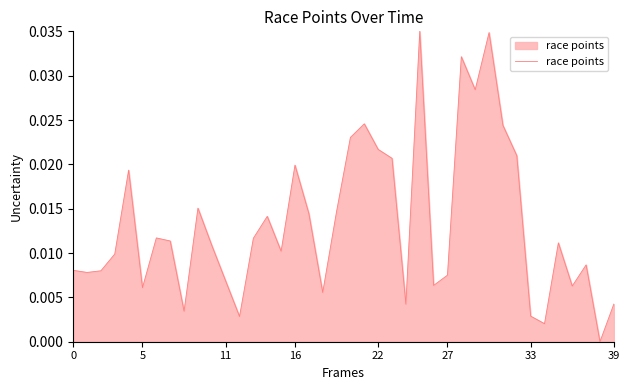

Does the chart display data point markers on the line(s)?

No